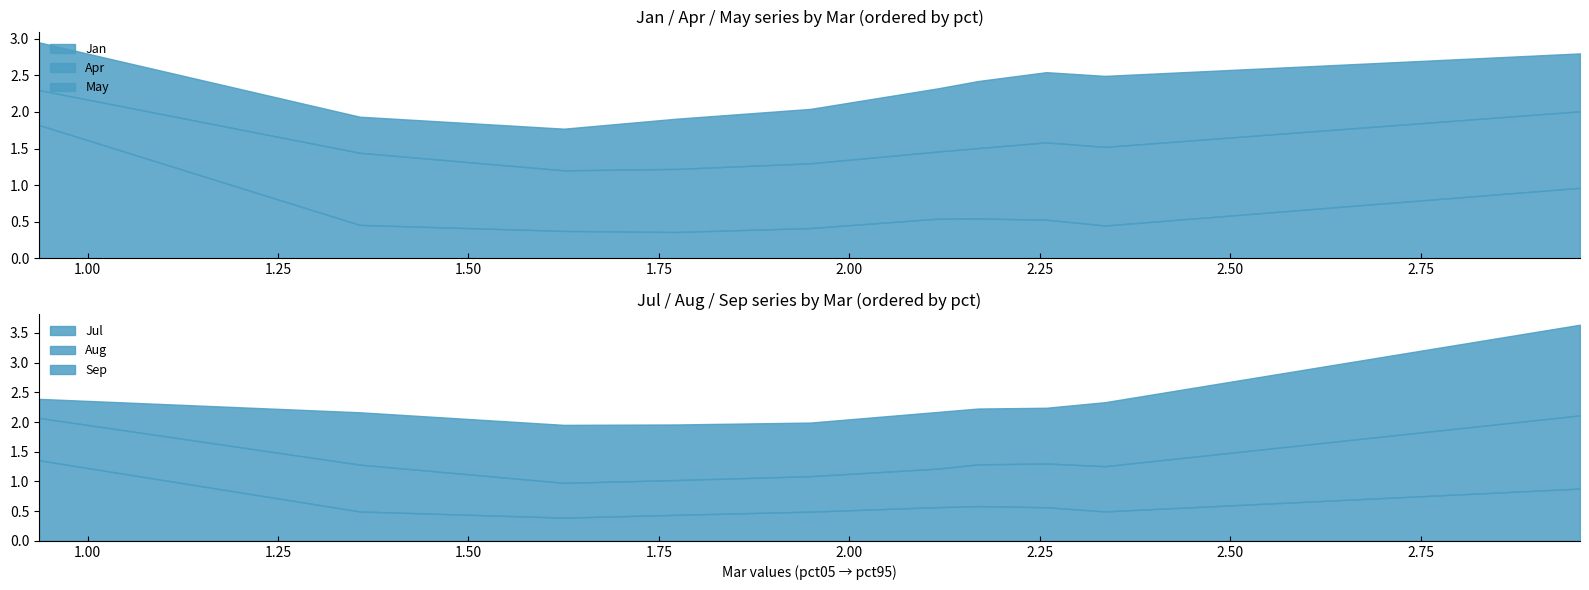

What is the spread (max minus min) of values at pct75?

0.5